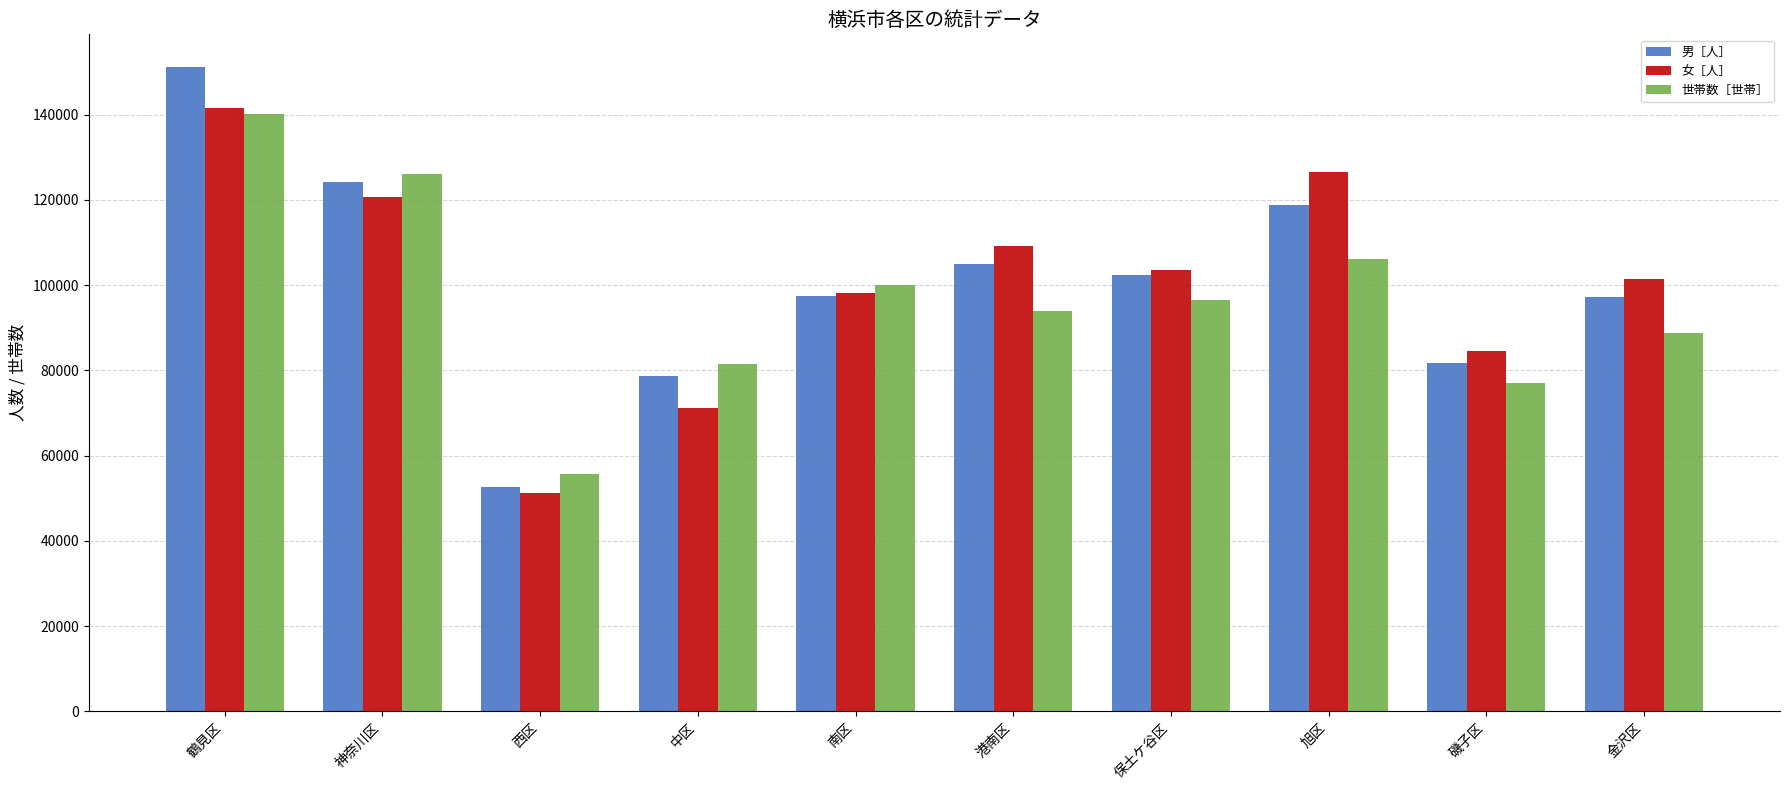

How many series are shown in this chart?

3